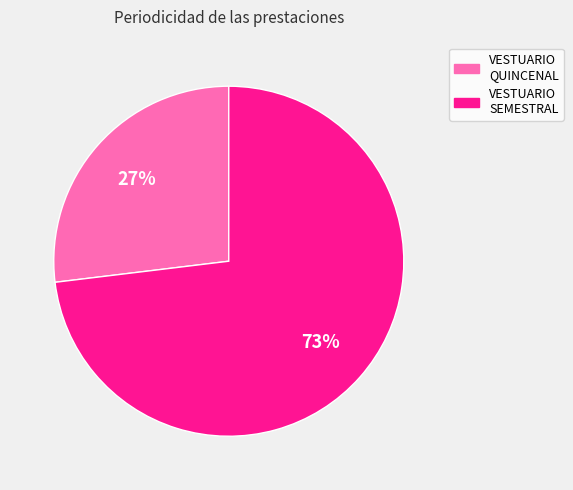

Is there any slice that represents more than half of the pie?

Yes